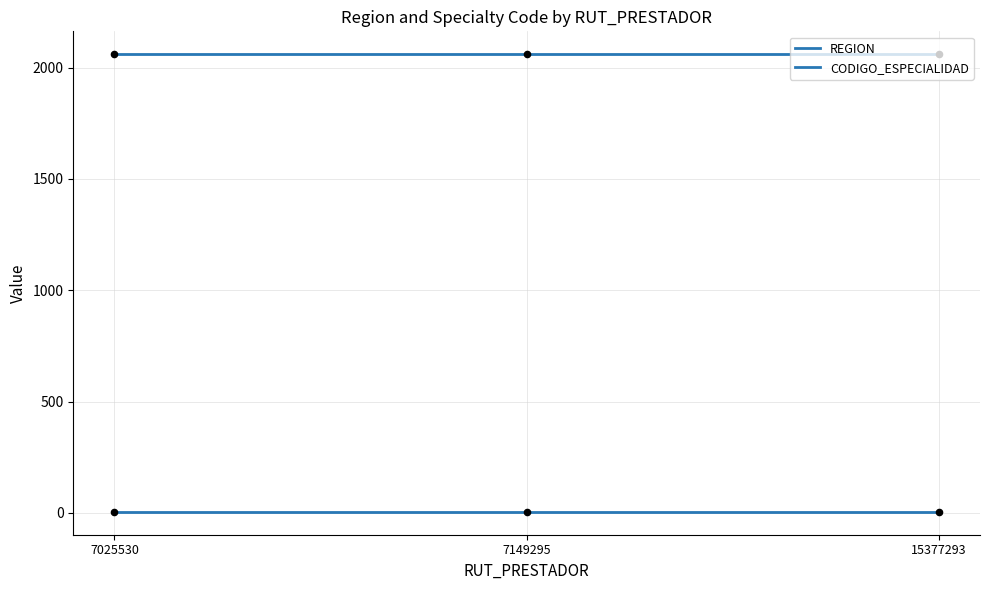

Which series has the widest spread of Y values?

REGION